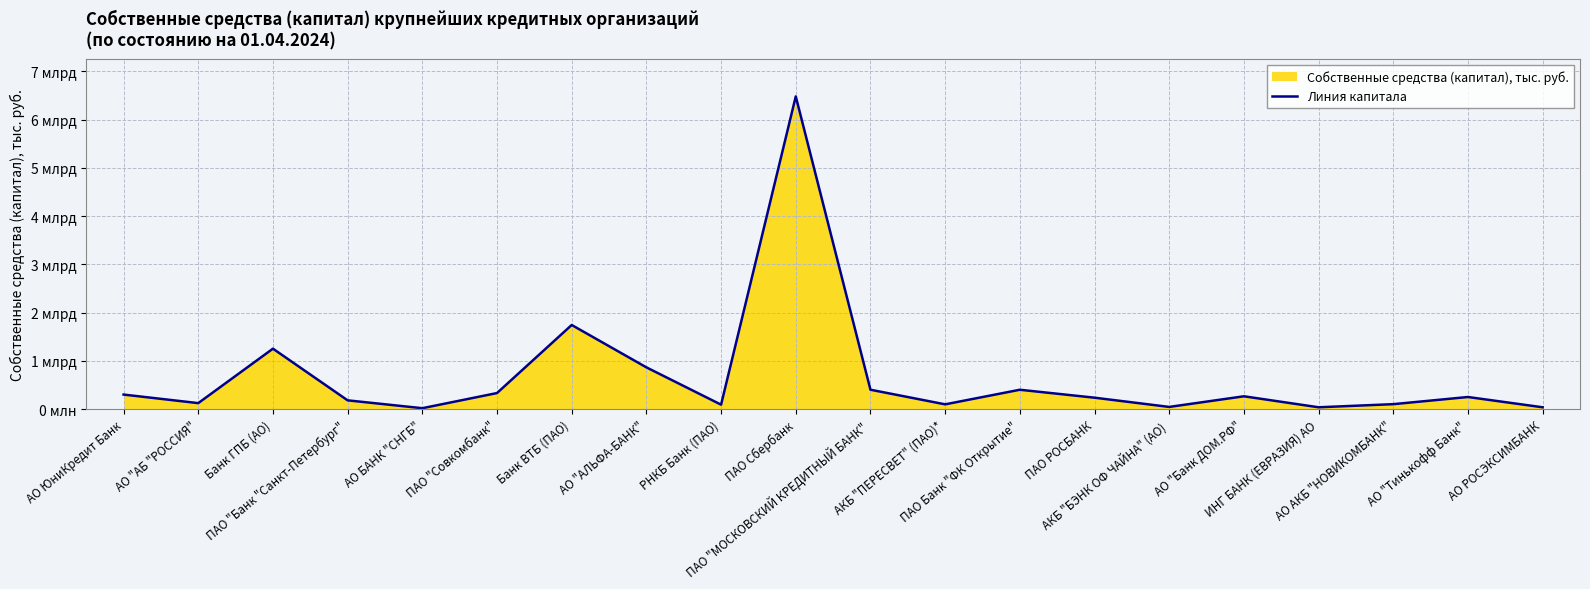

How many lines are shown in the chart?

1